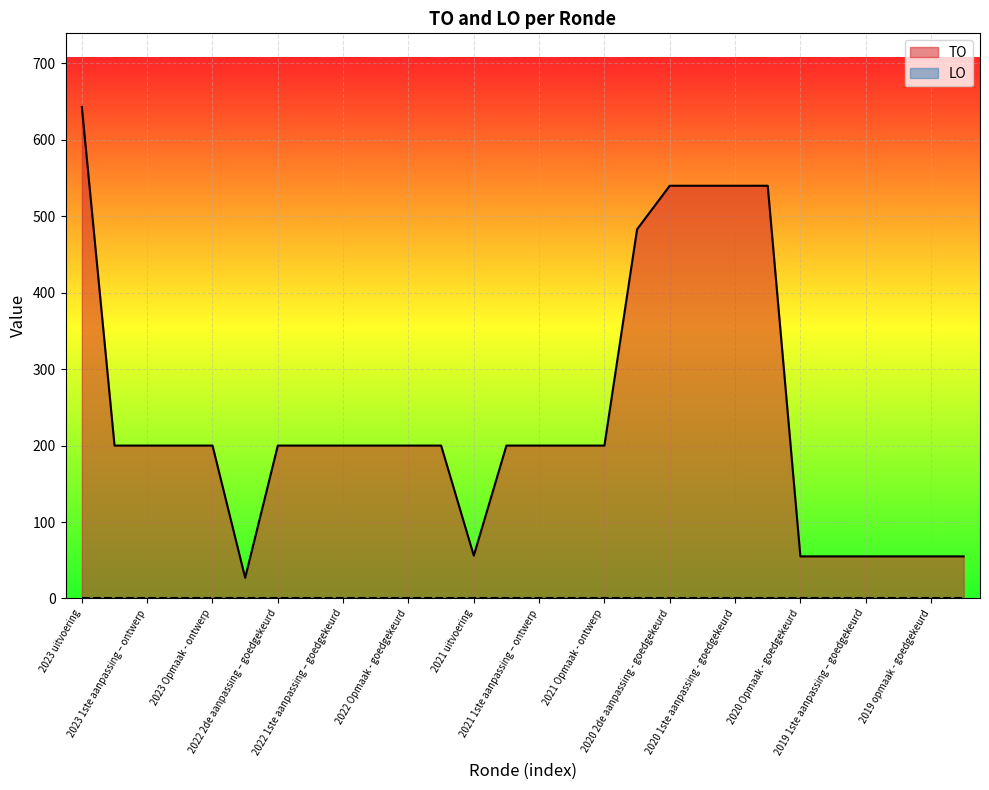

Reading left to right, extract all data points from this chart.

2023 uitvoering=643	2023 1ste aanpassing – goedgekeurd=200	2023 1ste aanpassing – ontwerp=200	2023 Opmaak – goedgekeurd=200	2023 Opmaak - ontwerp=200	2022 uitvoering=27	2022 2de aanpassing – goedgekeurd=200	2022 2de aanpassing – ontwerp=200	2022 1ste aanpassing – goedgekeurd=200	2022 1ste aanpassing – ontwerp=200	2022 Opmaak - goedgekeurd=200	2022 Opmaak - ontwerp=200	2021 uitvoering=56	2021 1ste aanpassing - goedgekeurd=200	2021 1ste aanpassing – ontwerp=200	2021 Opmaak - goedgekeurd=200	2021 Opmaak - ontwerp=200	2020 uitvoering=483	2020 2de aanpassing - goedgekeurd=540	2020 2de aanpassing - ontwerp=540	2020 1ste aanpassing - goedgekeurd=540	2020 1ste aanpassing – ontwerp=540	2020 Opmaak - goedgekeurd=55	2020 Opmaak - ontwerp=55	2019 1ste aanpassing – goedgekeurd=55	2019 1ste aanpassing - ontwerp=55	2019 opmaak - goedgekeurd=55	2019 opmaak - ontwerp=55